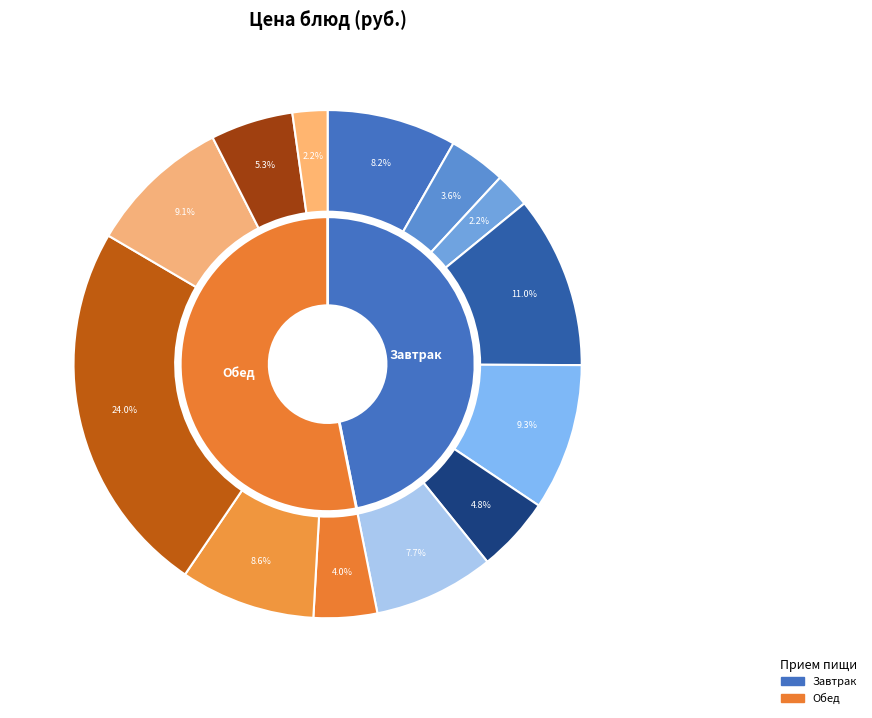

How many slices are in this pie chart?

13